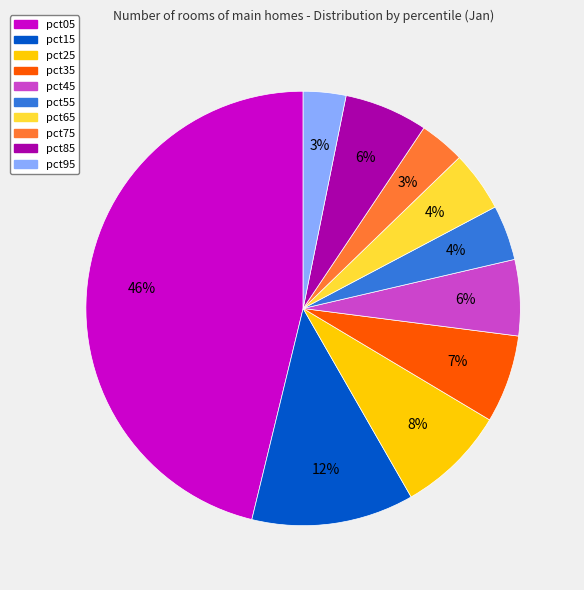

Which slice is the largest?

pct05